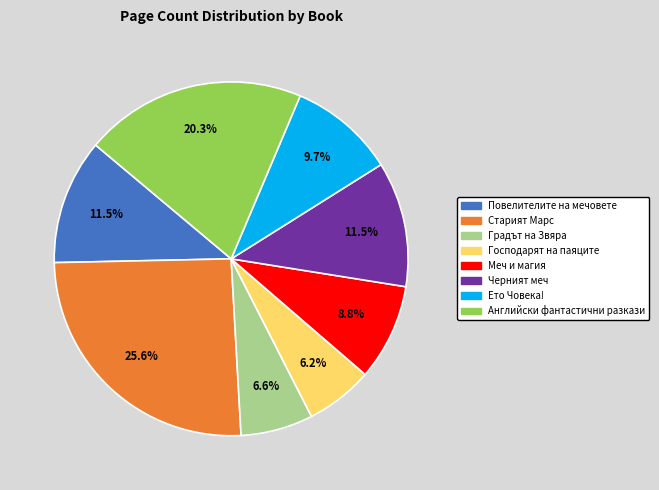

Between Английски фантастични разкази and Старият Марс, which is larger?

Старият Марс